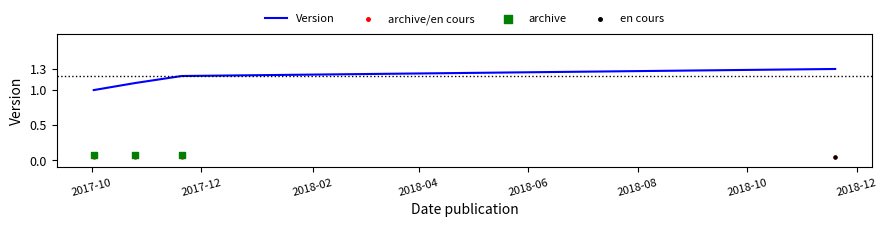

What is the change in value from 2017-10-25 to 2017-11-20?

+0.1